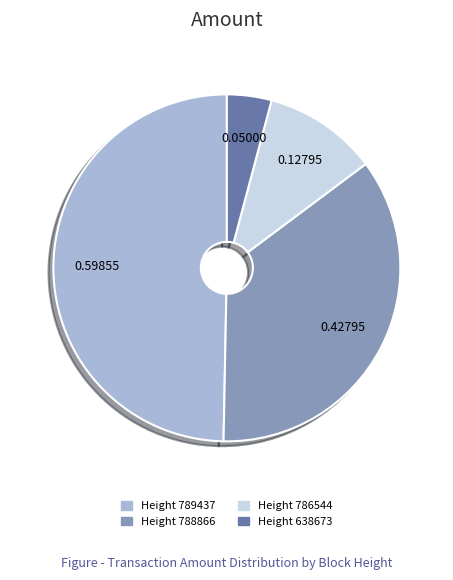

Is there any slice that represents more than half of the pie?

No